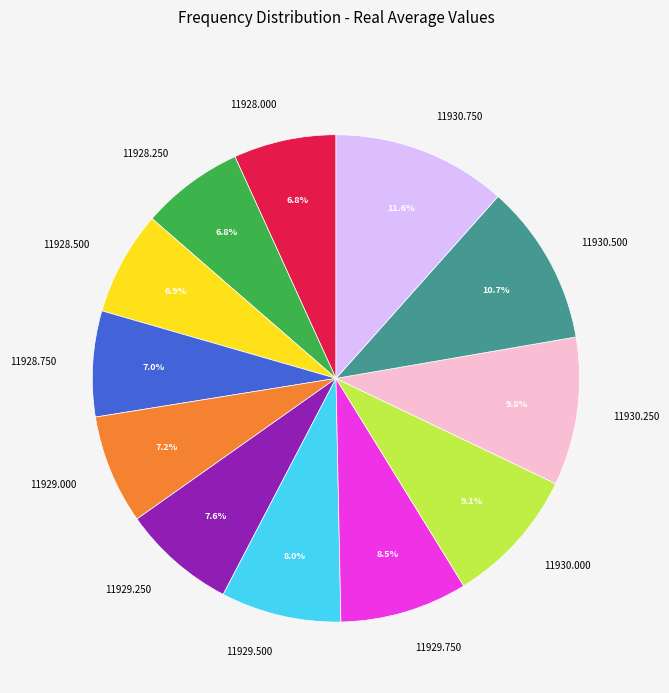

Which has a higher value, 11928.750 or 11929.250?

11929.250